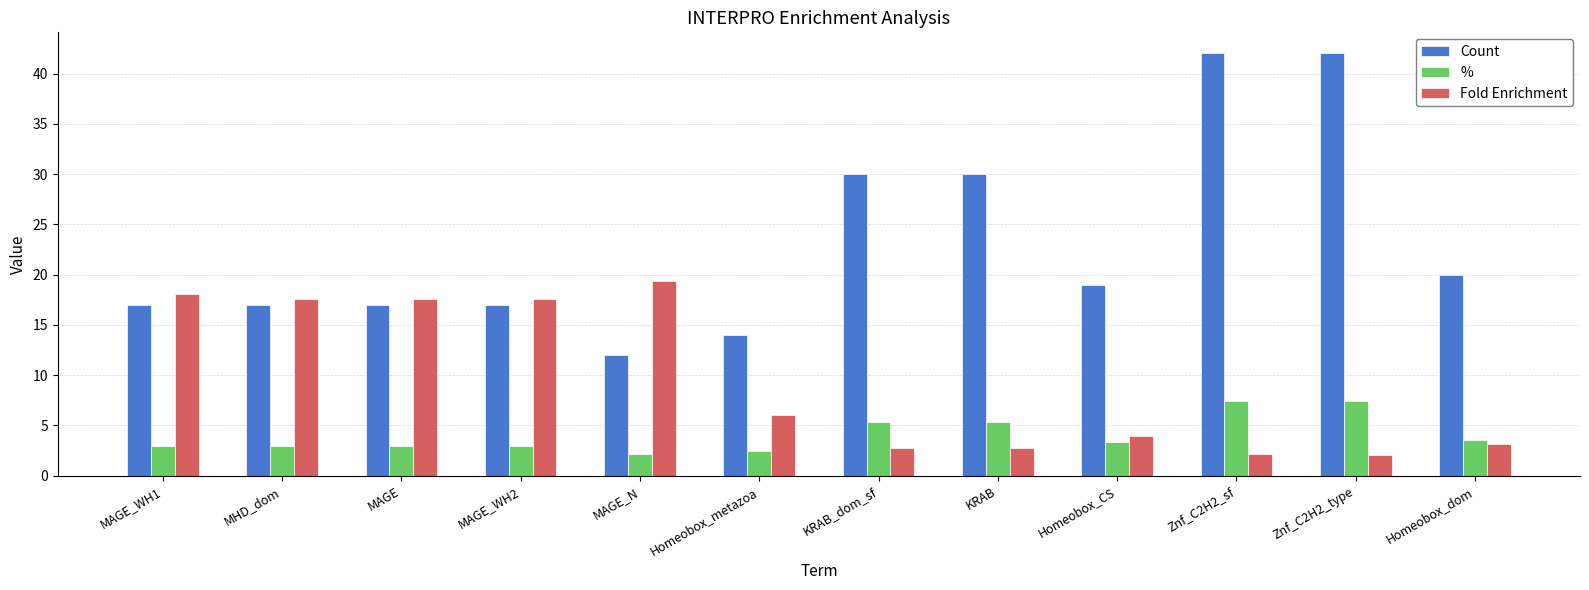

What is the highest value of the % series?

7.4